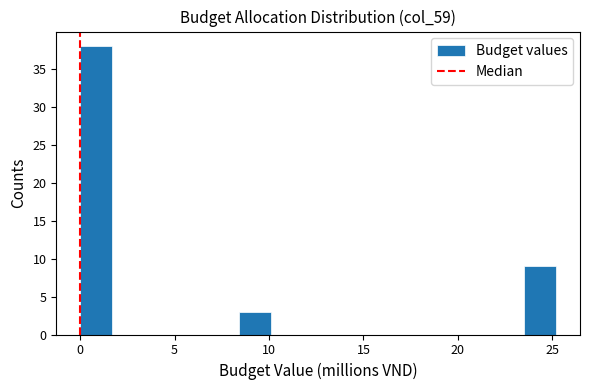

Around what value on the x-axis is the tallest bar? Give the approximate position of its centre, as read against the axis.

1.0